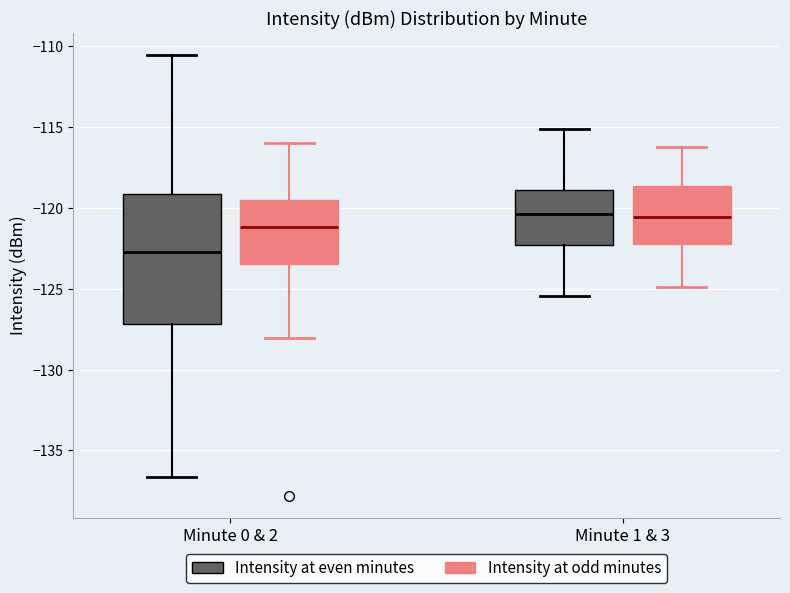

Which box is the tallest, from its lower edge to its upper edge?

Minute 0 & 2 (Intensity at even minutes)